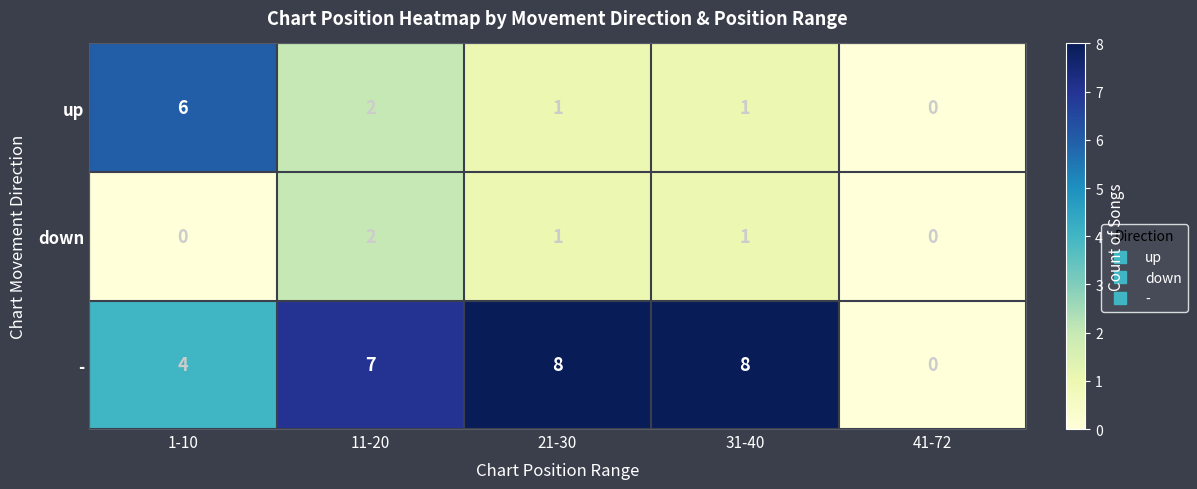

At which category is the sum across all series the highest?

11-20